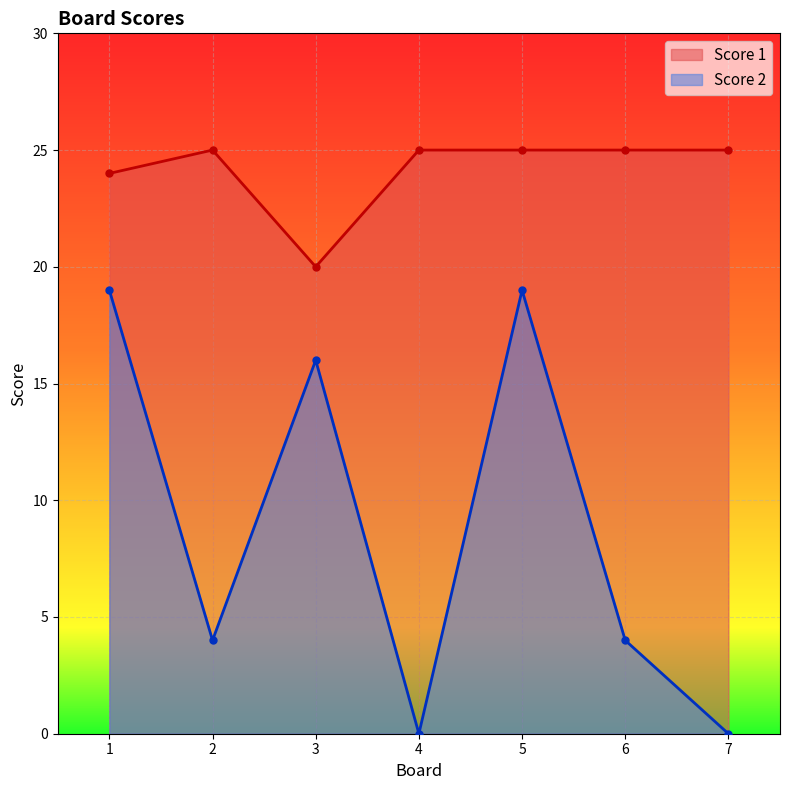

Between 5 and 6, which series saw the biggest shift?

Score 2